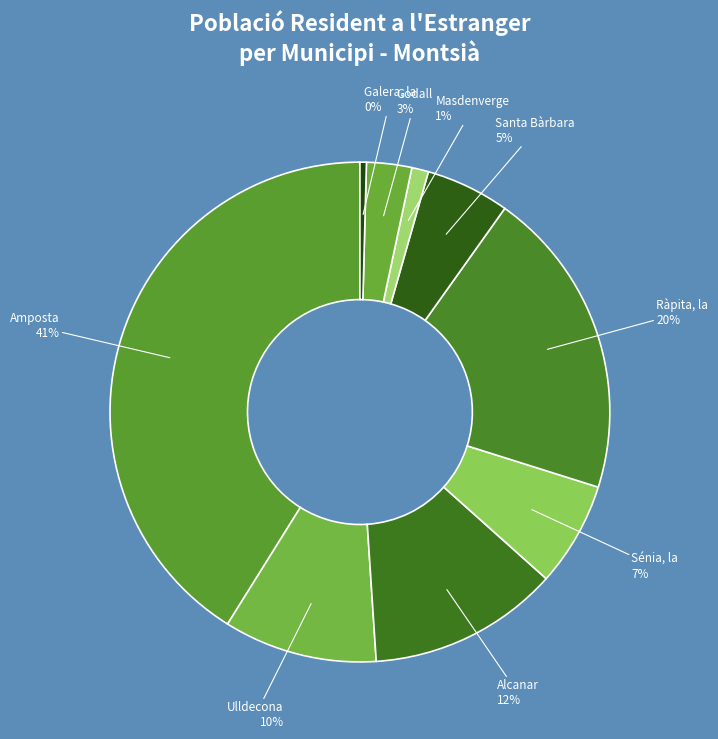

Count the number of slices in the pie.

9